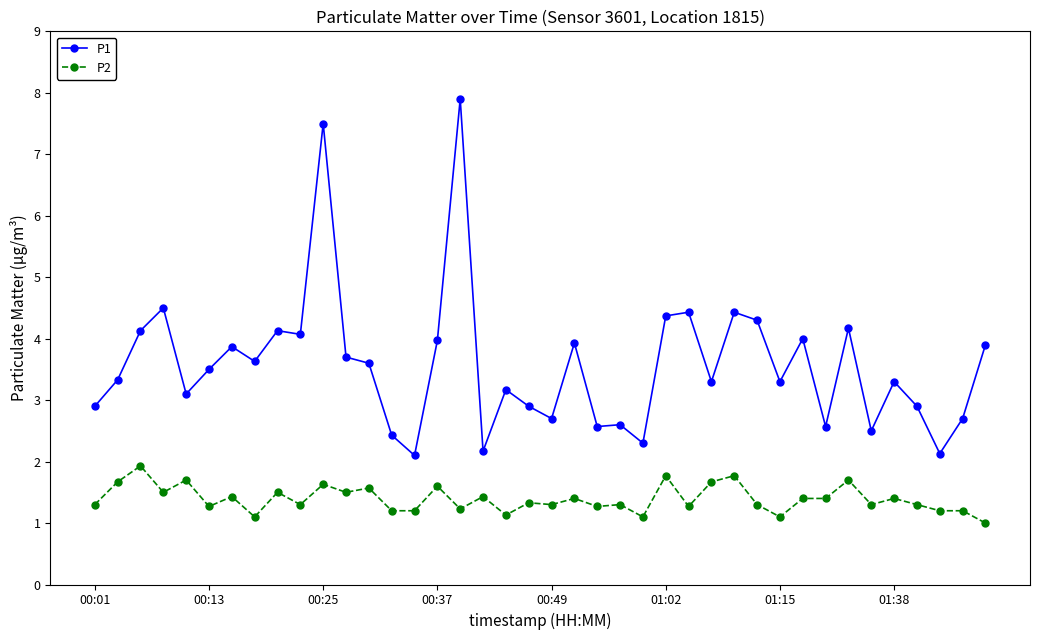

Does the chart display data point markers on the line(s)?

Yes